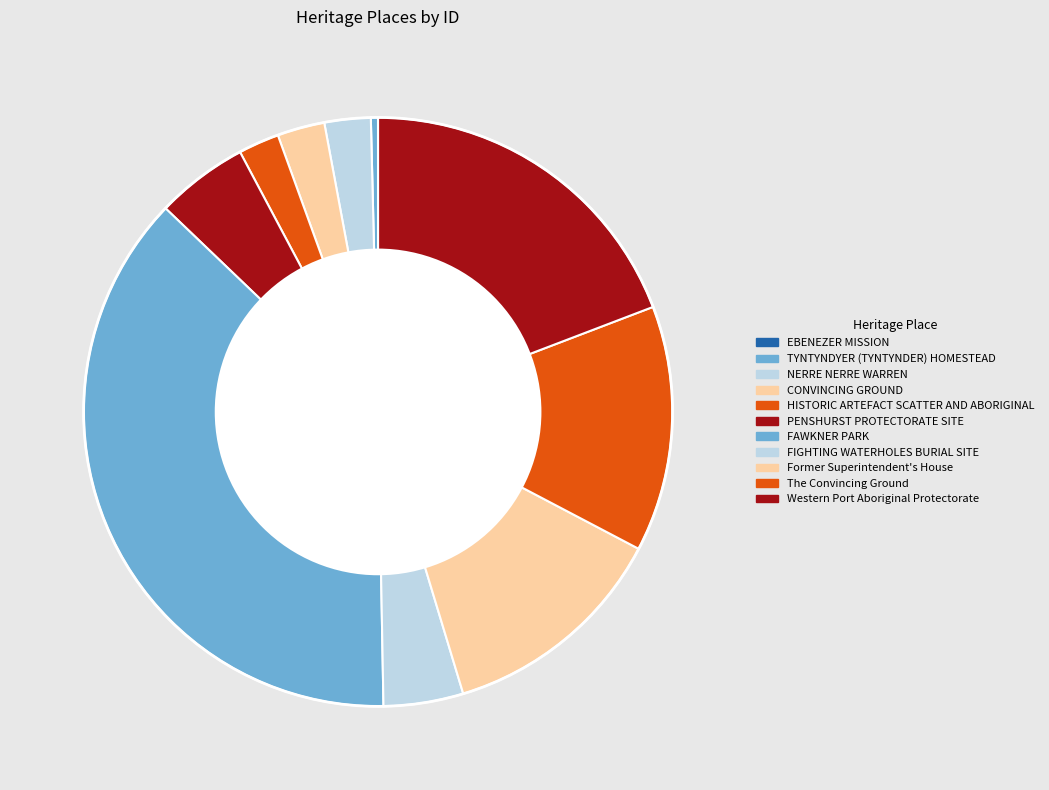

The Western Port Aboriginal Protectorate slice represents 26% of the pie. True or false?

False